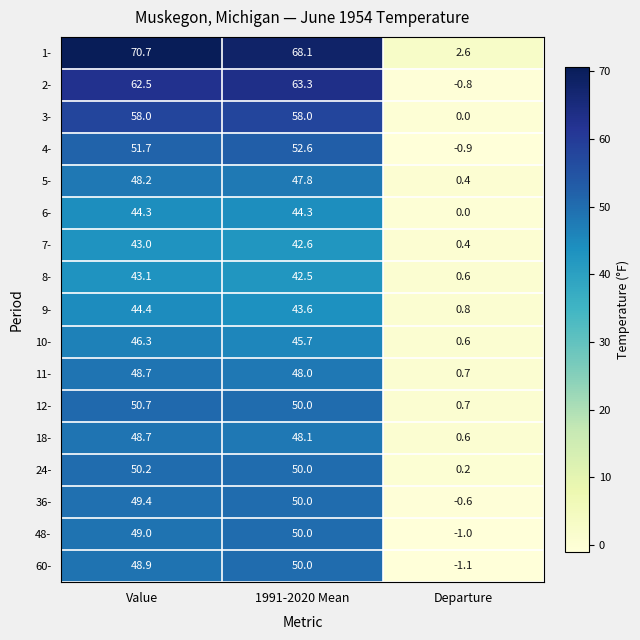

The 60- series shows -1.1 at Departure. True or false?

True